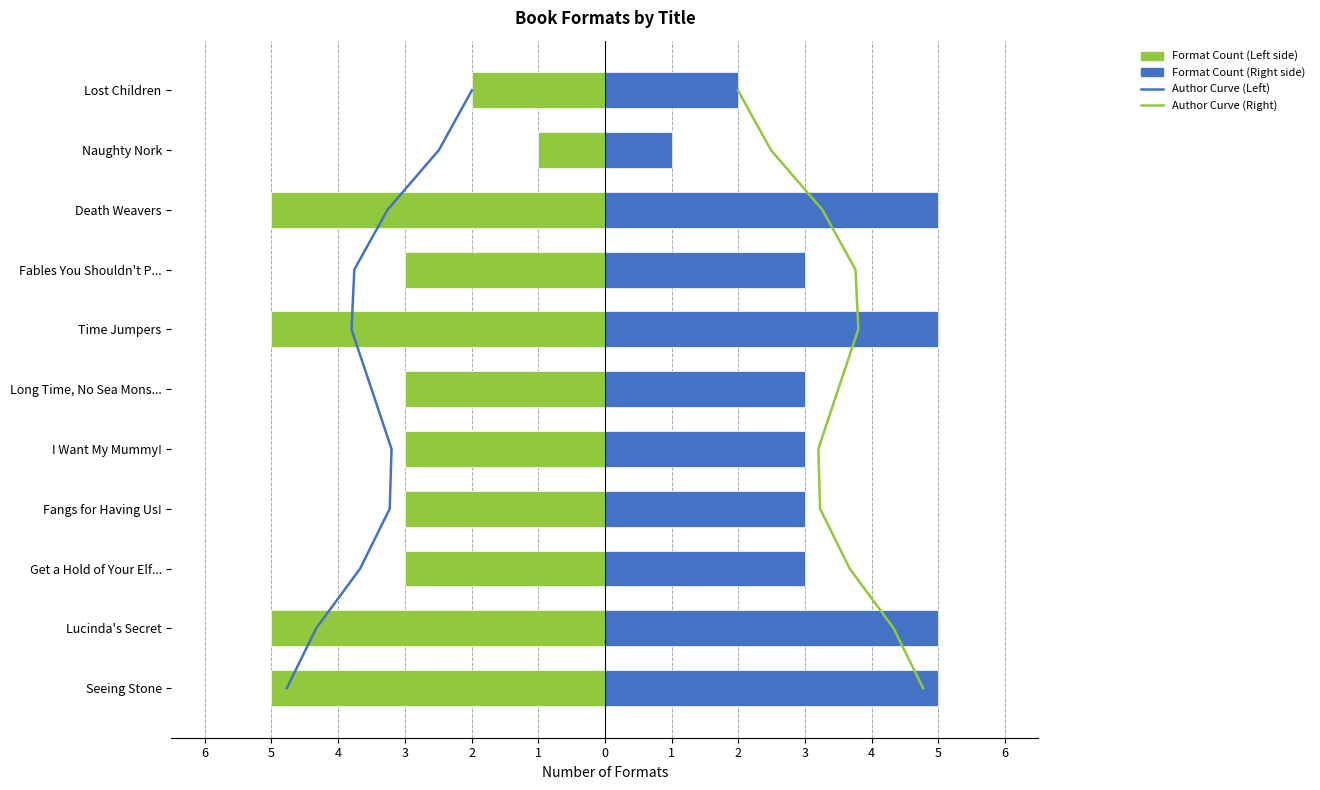

True or false: Author Curve (Left) has a value of 2 at 4.

True